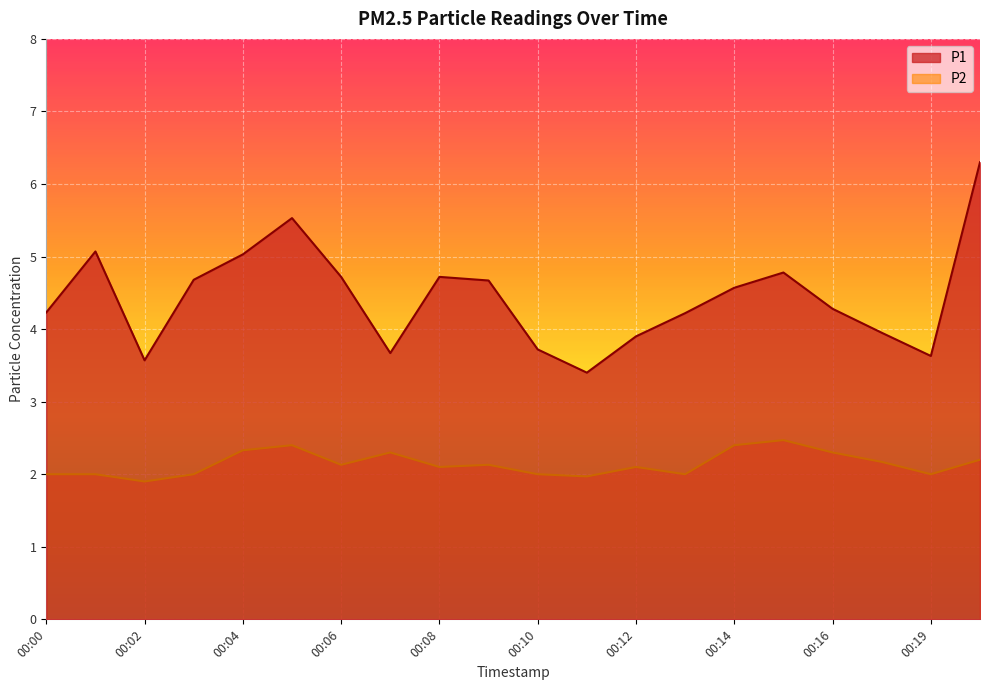

Which label corresponds to the largest value in the chart?

00:20